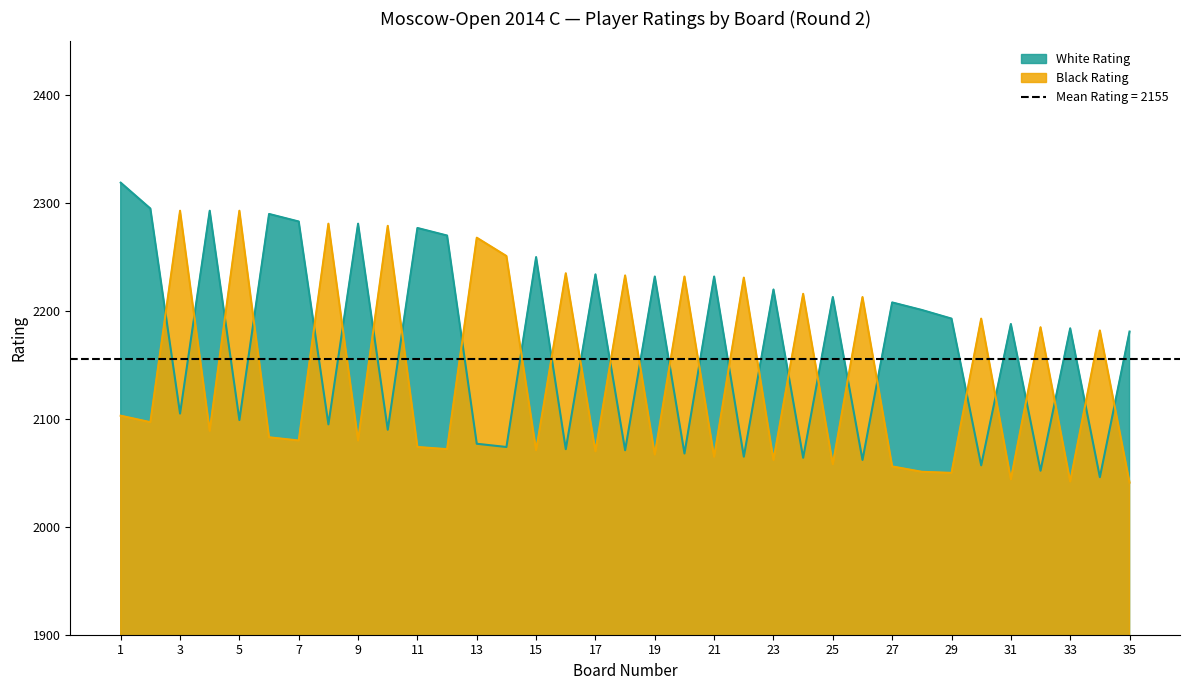

What is the total value across all series at 10?

4369